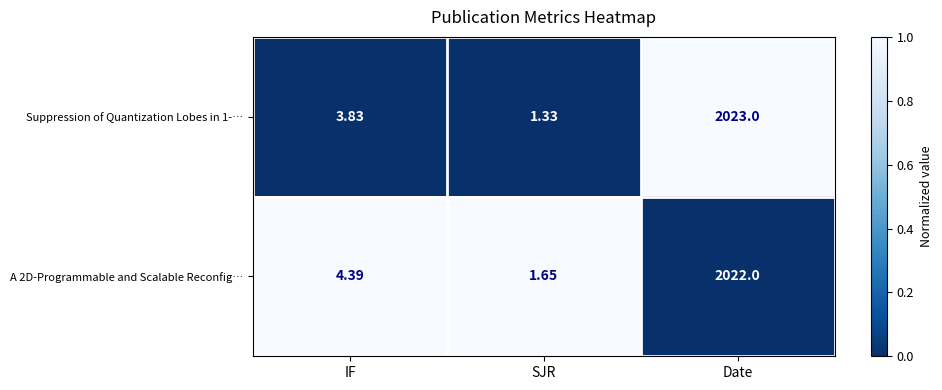

Where is A 2D-Programmable and Scalable Reconfig… nearest to the value 1011?

IF